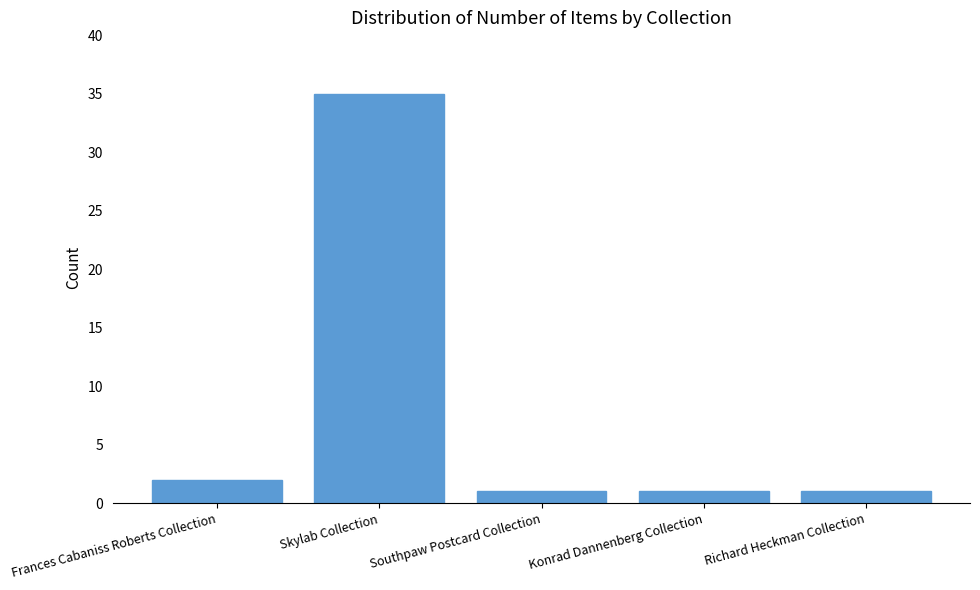

What is the greatest value displayed?

35